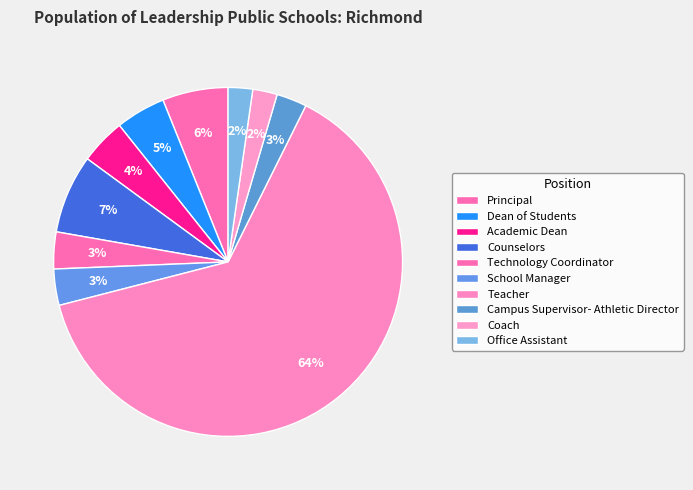

What percentage is the Office Assistant slice, to the nearest percent?

2%